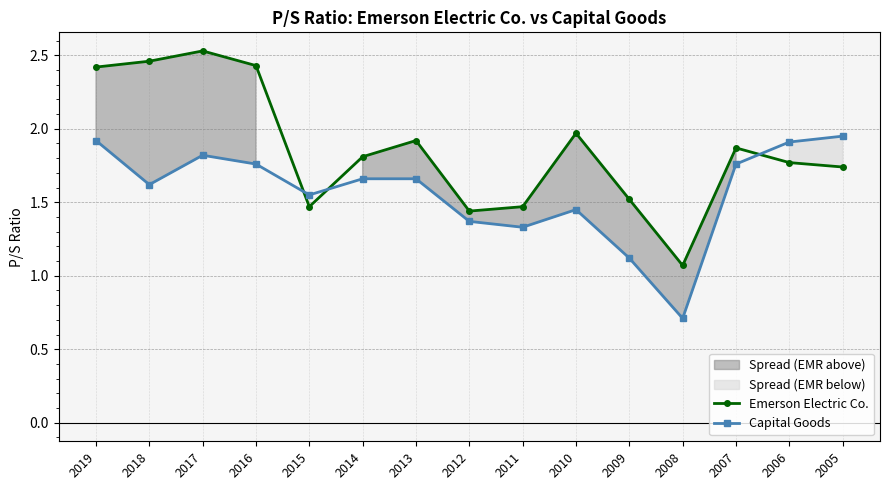

What are all the series names shown in the legend?

Emerson Electric Co., Capital Goods